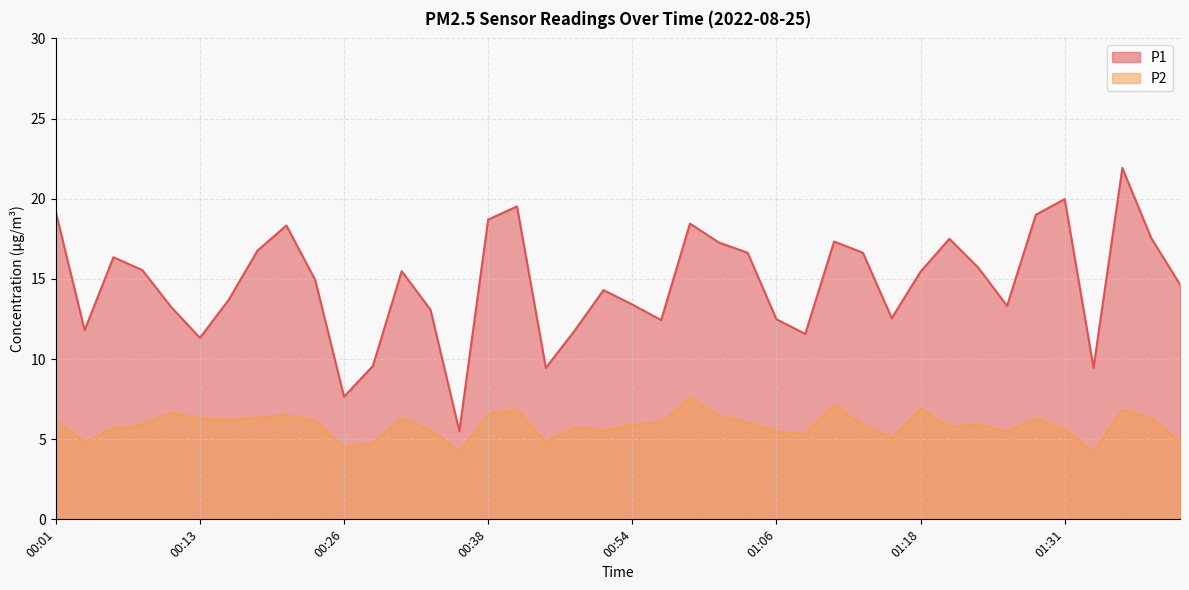

What is the lowest value of the P2 series?

4.2